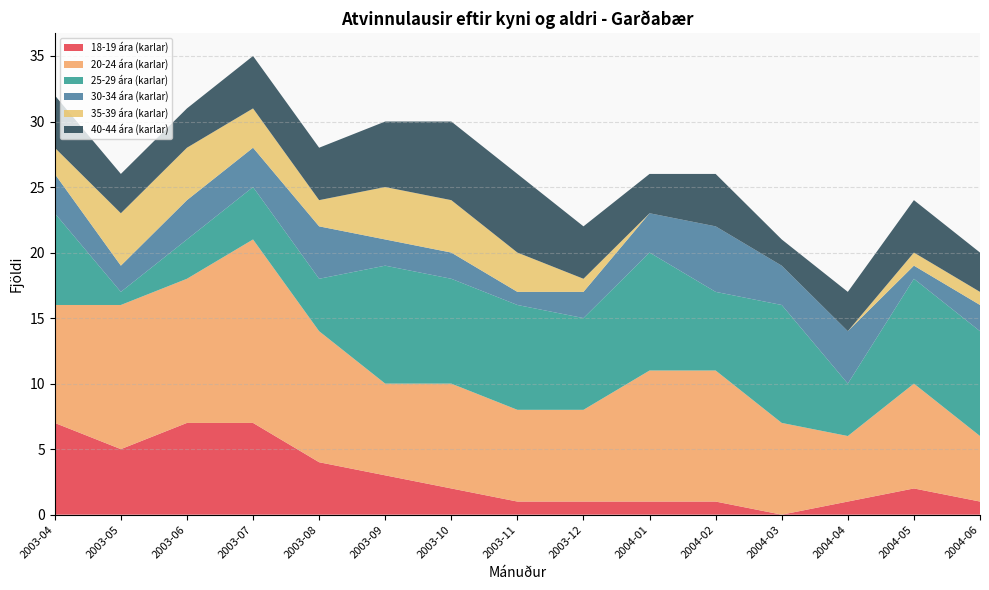

Reading right to left, what are all the values shown in this chart?

18-19 ára (karlar): 1	2	1	0	1	1	1	1	2	3	4	7	7	5	7
20-24 ára (karlar): 5	8	5	7	10	10	7	7	8	7	10	14	11	11	9
25-29 ára (karlar): 8	8	4	9	6	9	7	8	8	9	4	4	3	1	7
30-34 ára (karlar): 2	1	4	3	5	3	2	1	2	2	4	3	3	2	3
35-39 ára (karlar): 1	1	0	0	0	0	1	3	4	4	2	3	4	4	2
40-44 ára (karlar): 3	4	3	2	4	3	4	6	6	5	4	4	3	3	4